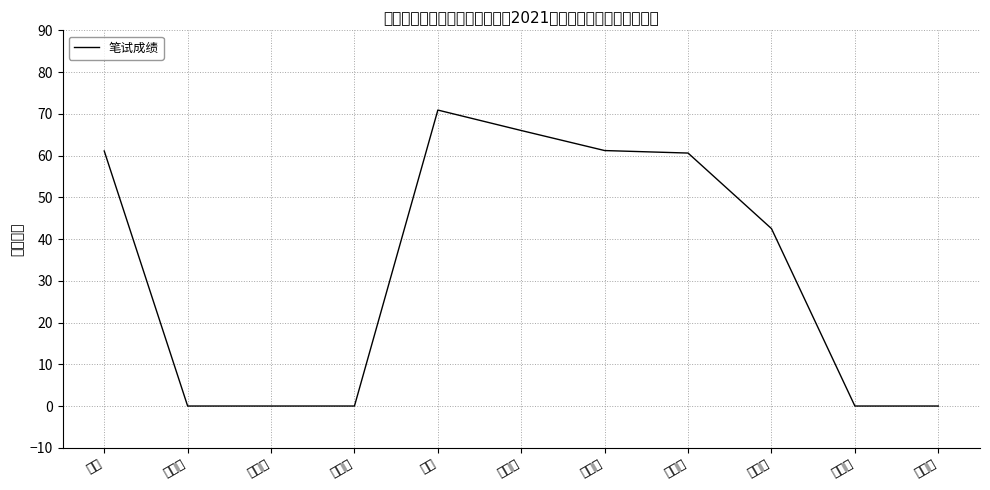

Does the chart have visible grid lines?

Yes